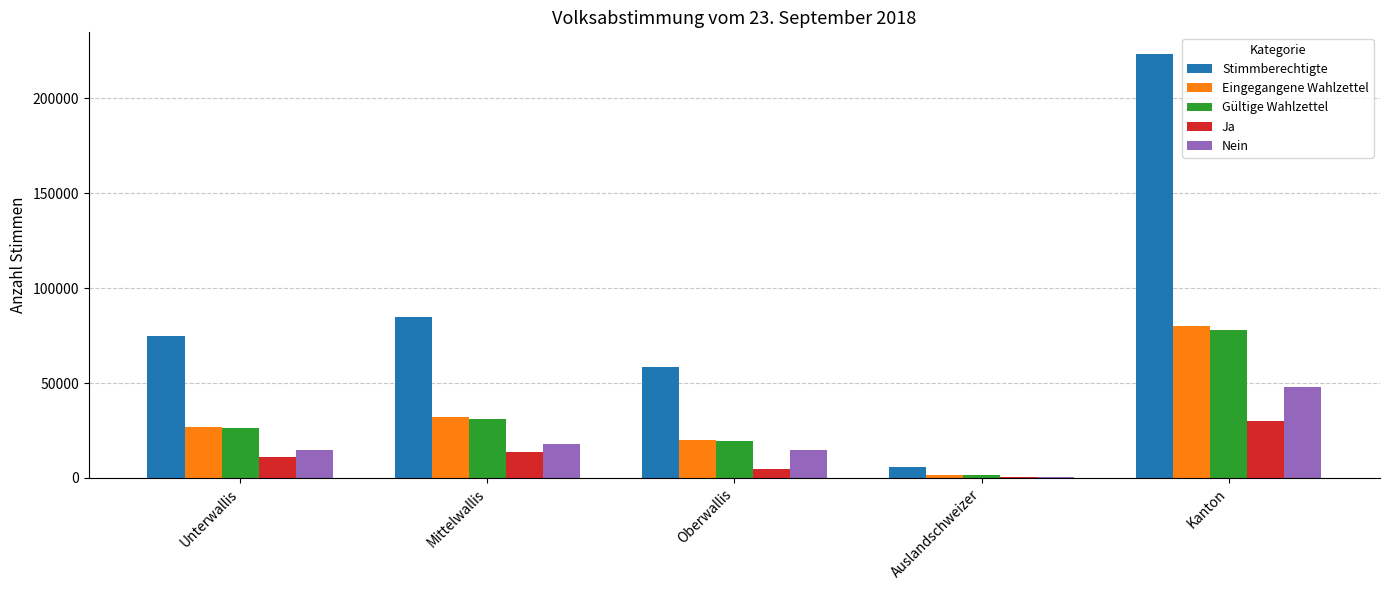

What is the maximum value for Stimmberechtigte?

223678